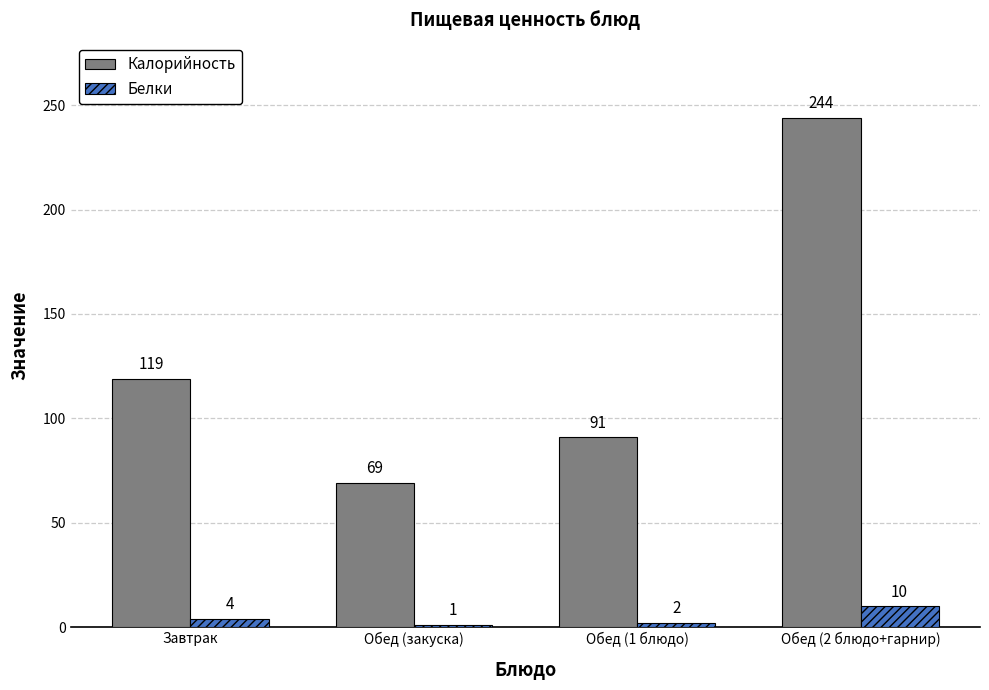

What is the value of the Калорийность bar at the 3rd from the left?

91